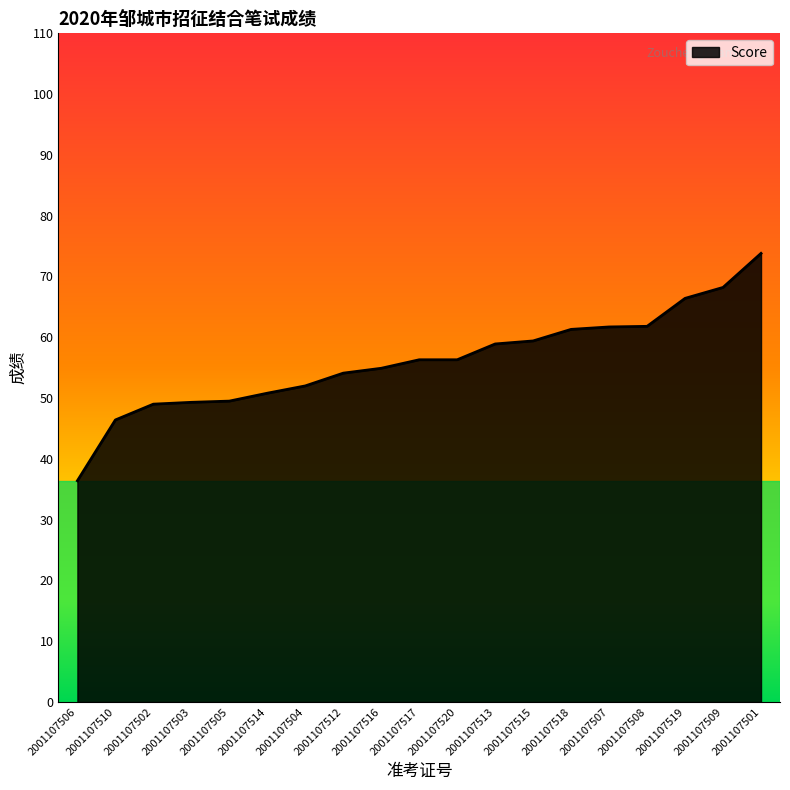

What is the smallest value displayed?

36.4